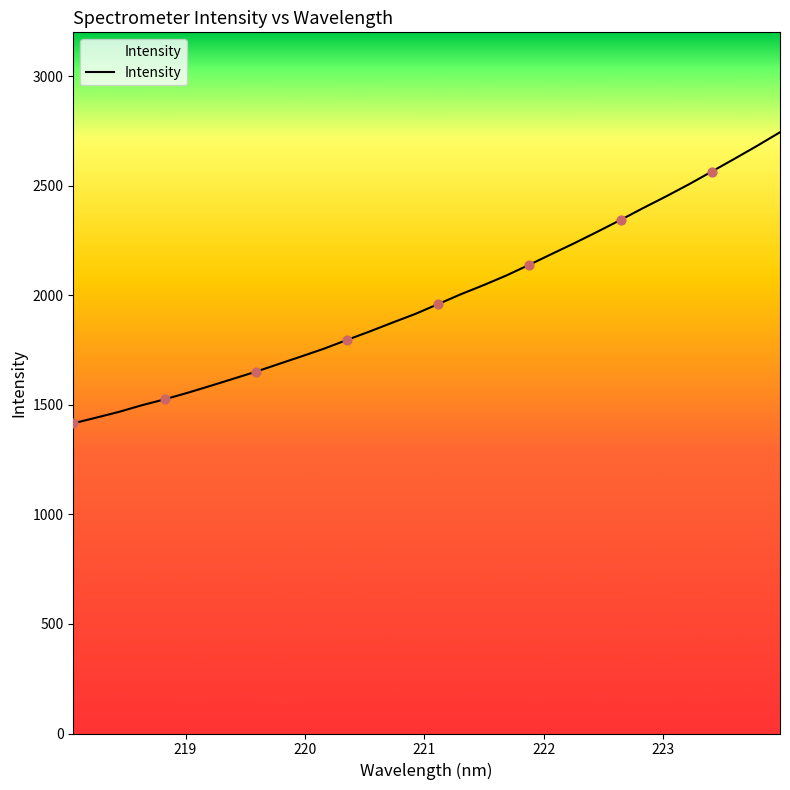

What is the difference between the maximum and minimum values?

1328.6